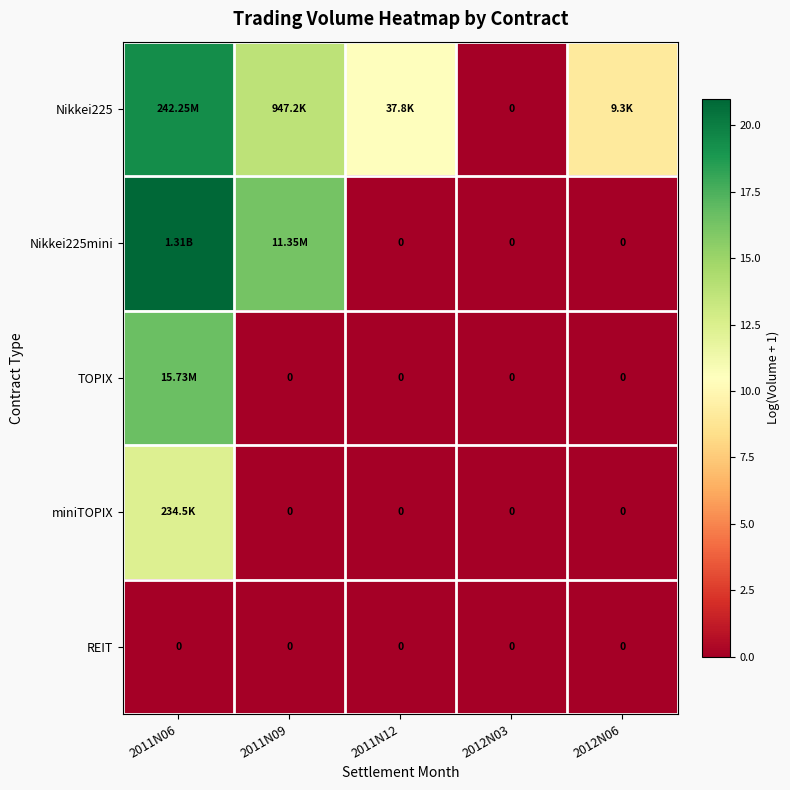

Rank the series at 2011N06 from highest to lowest value.

Nikkei225mini, Nikkei225, TOPIX, miniTOPIX, REIT